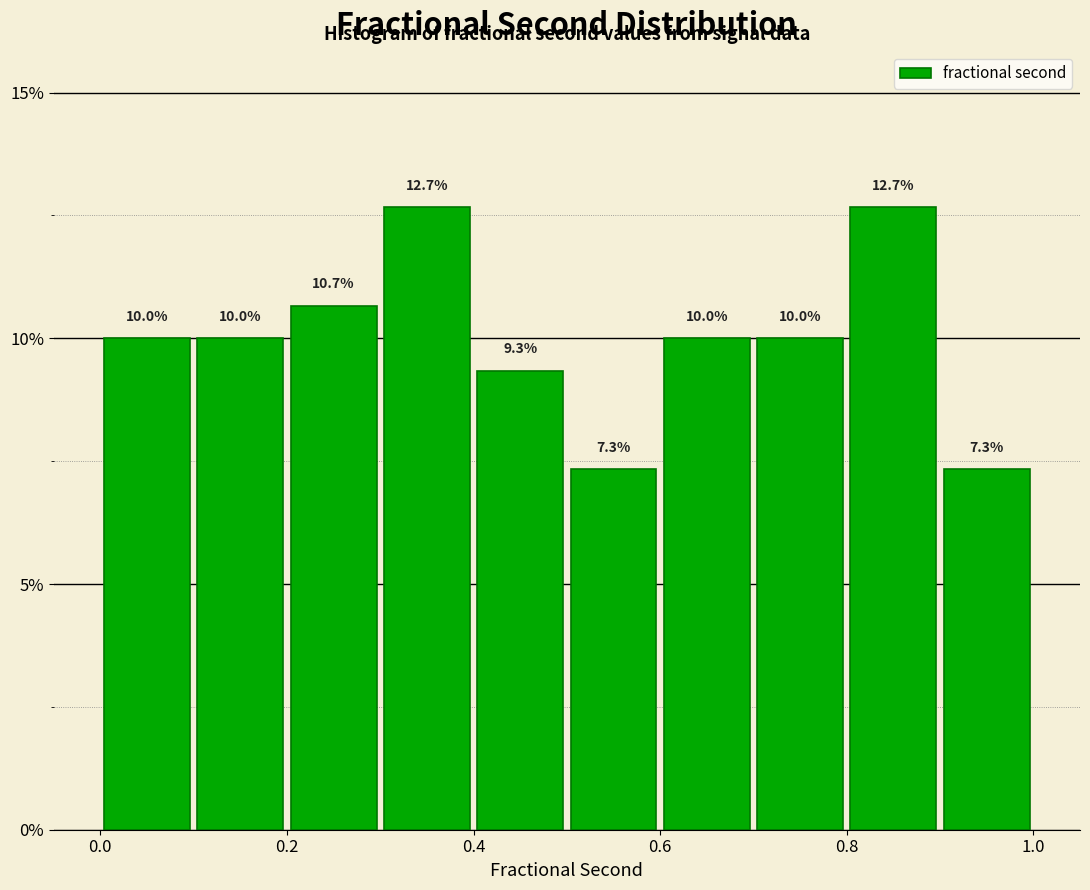

What is the height of the bar covering 0.0 to 0.1 on the x-axis?

10.0